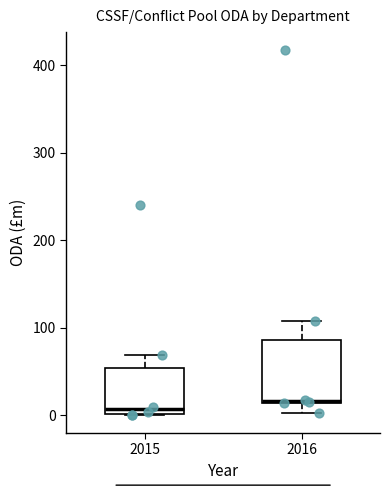

Where is the upper edge of the box at x = 2015 on the y-axis? The values are not printed on the chart, so give them approximately, as read against the axis.

50